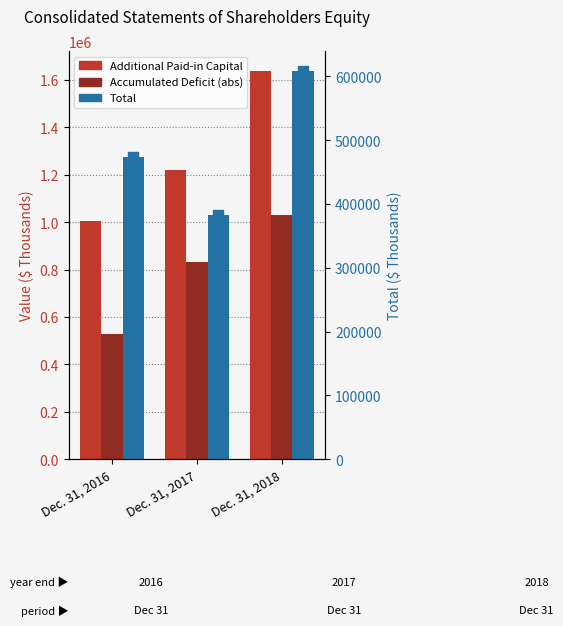

What is the total value across all series at Dec. 31, 2017?

2437888